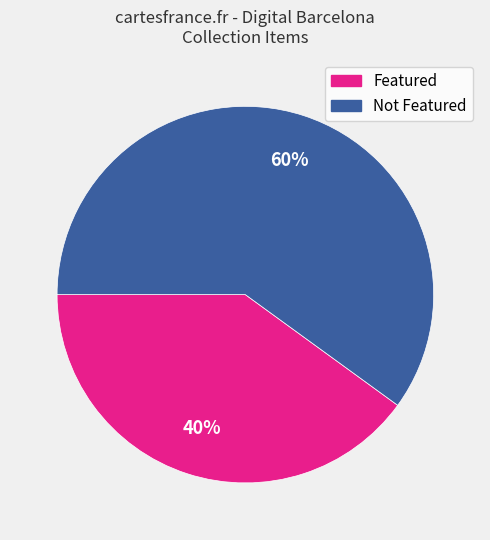

To the nearest percent, what is the difference between the largest and smallest slice percentages?

20%